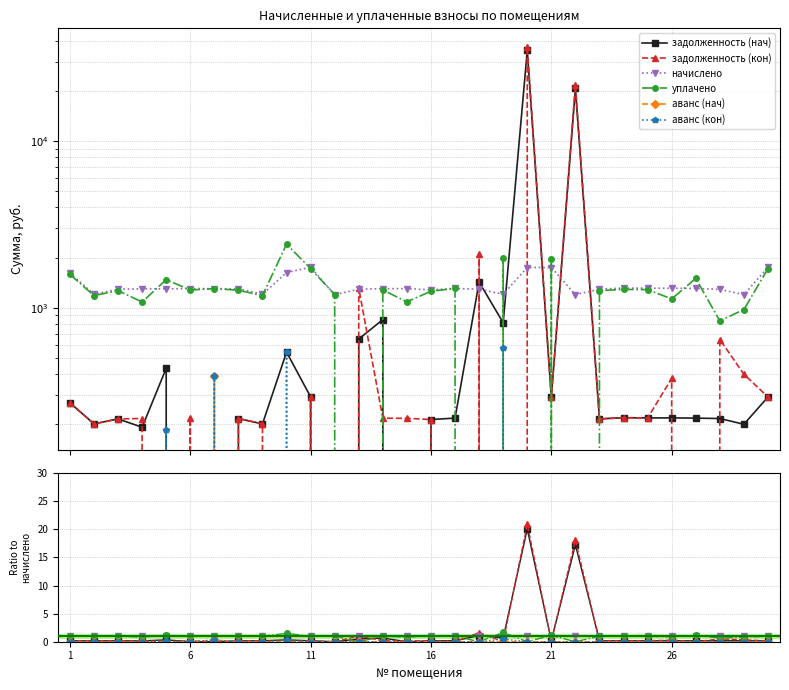

True or false: задолженность (кон) has a value of 0.2 at 6.

True